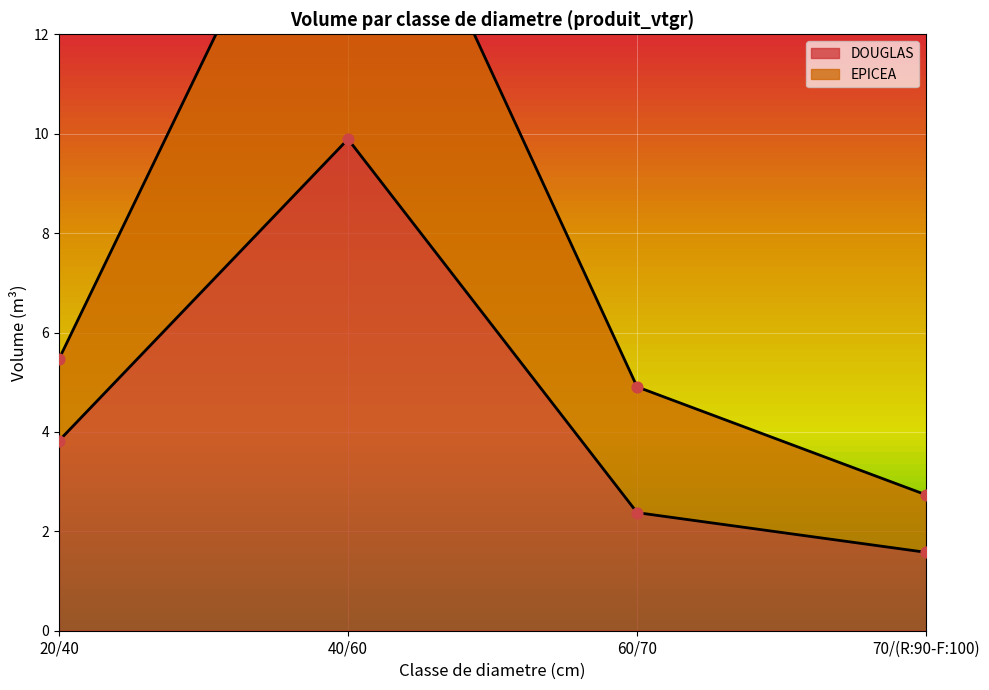

What are all the series names shown in the legend?

DOUGLAS, EPICEA